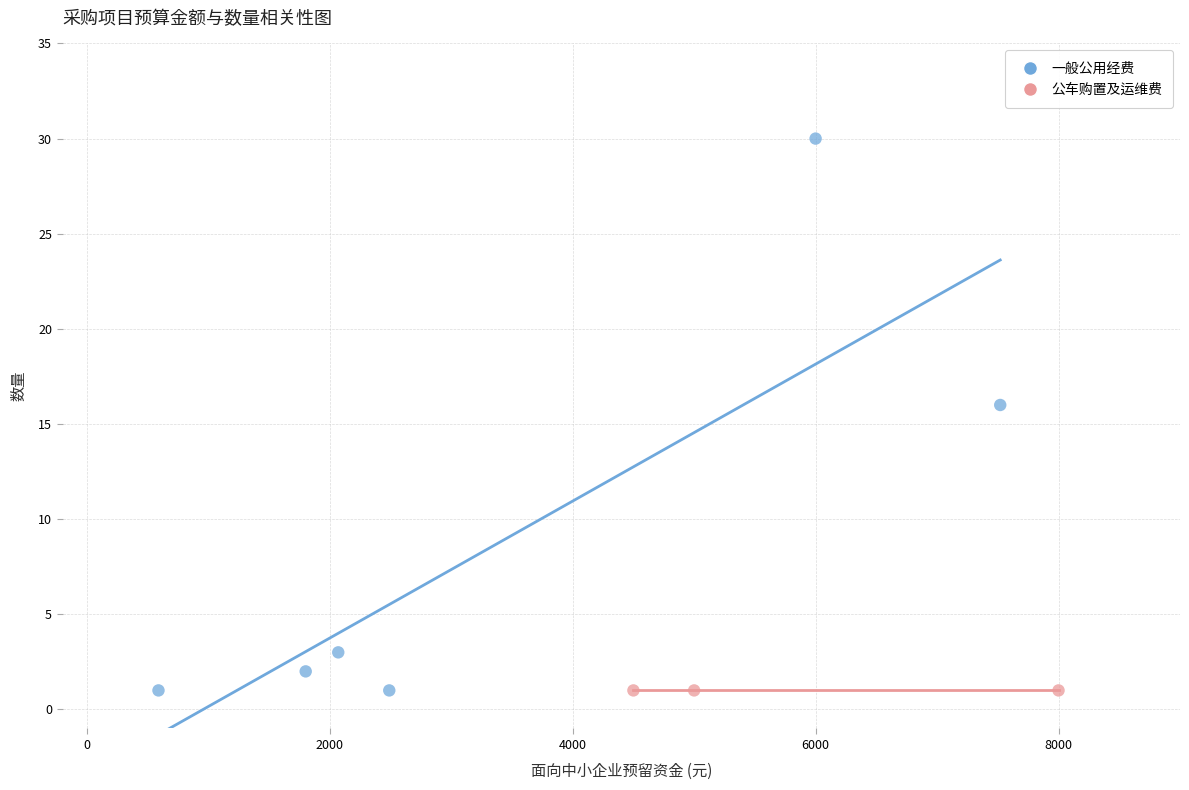

Which series contains the highest Y value?

一般公用经费